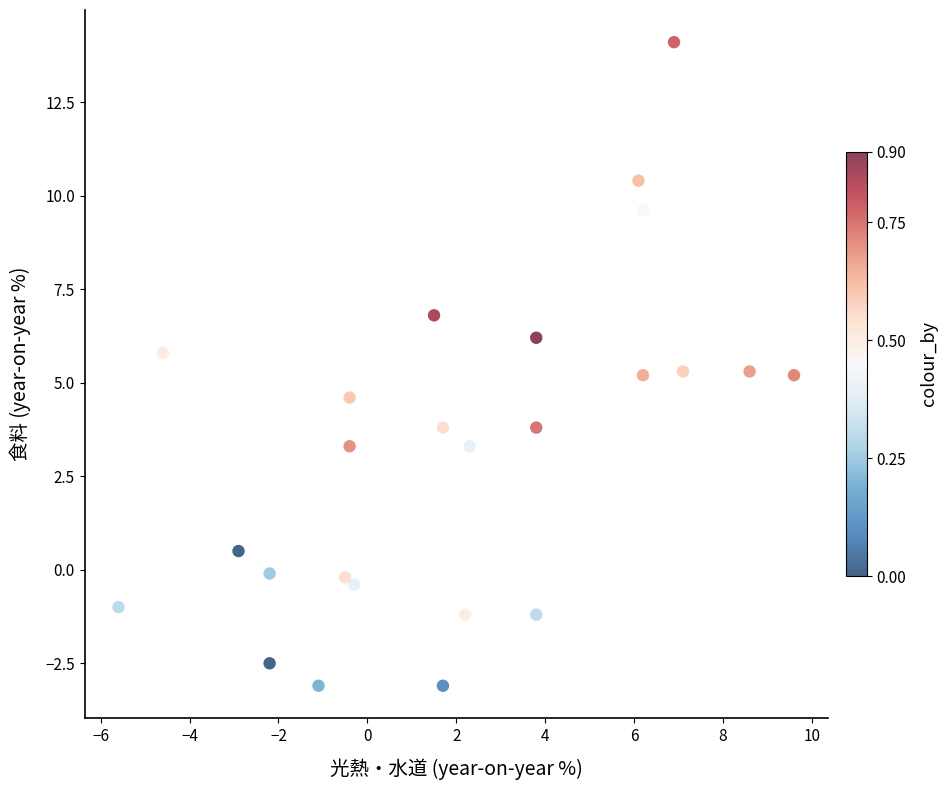

What is the range of Y values (max minus min)?

17.2